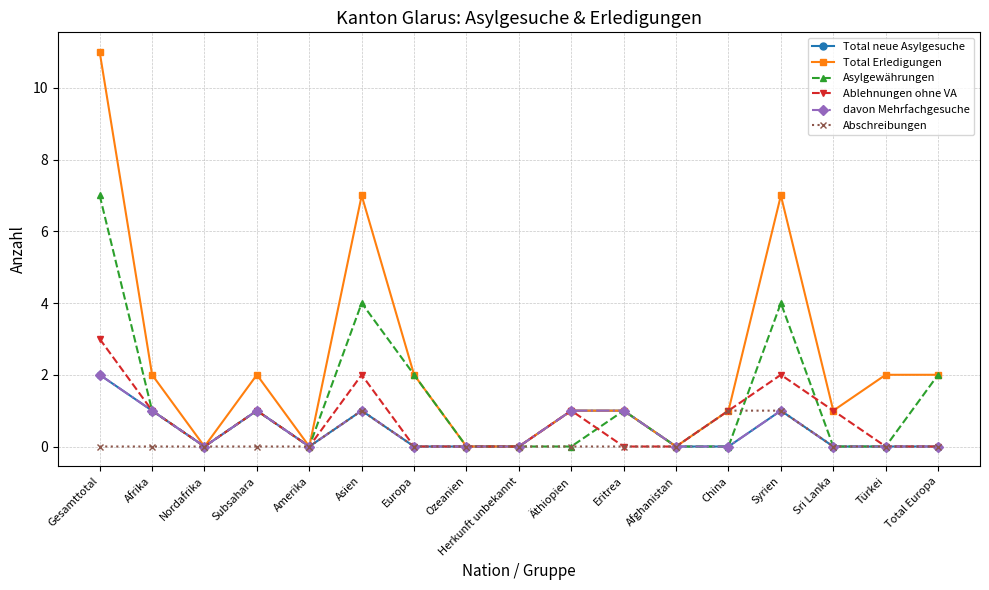

Does the chart display data point markers on the line(s)?

Yes